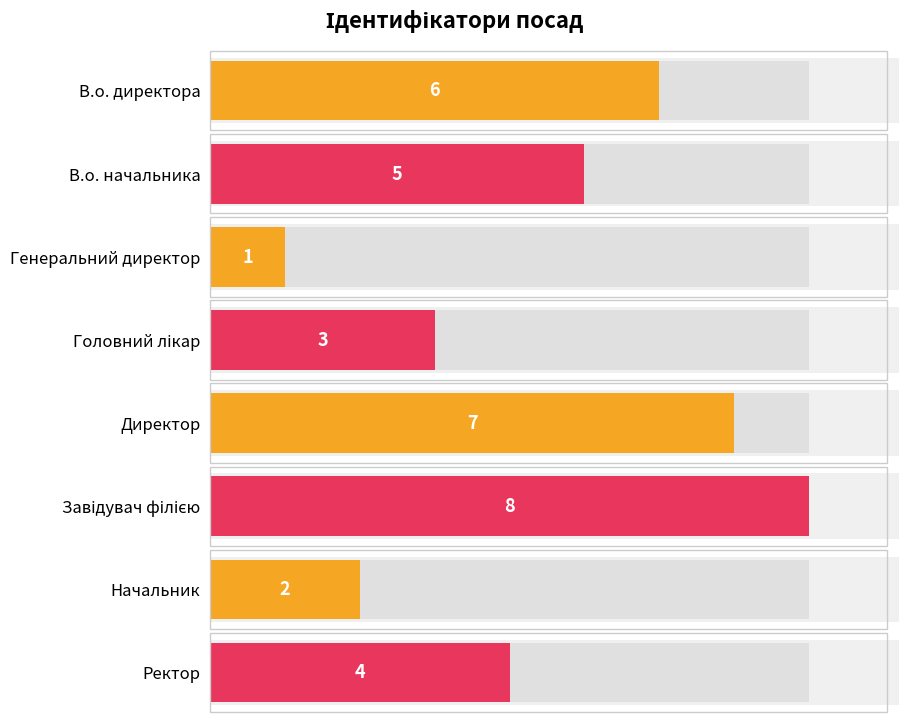

Are the bars grouped side by side (vs. stacked)?

No